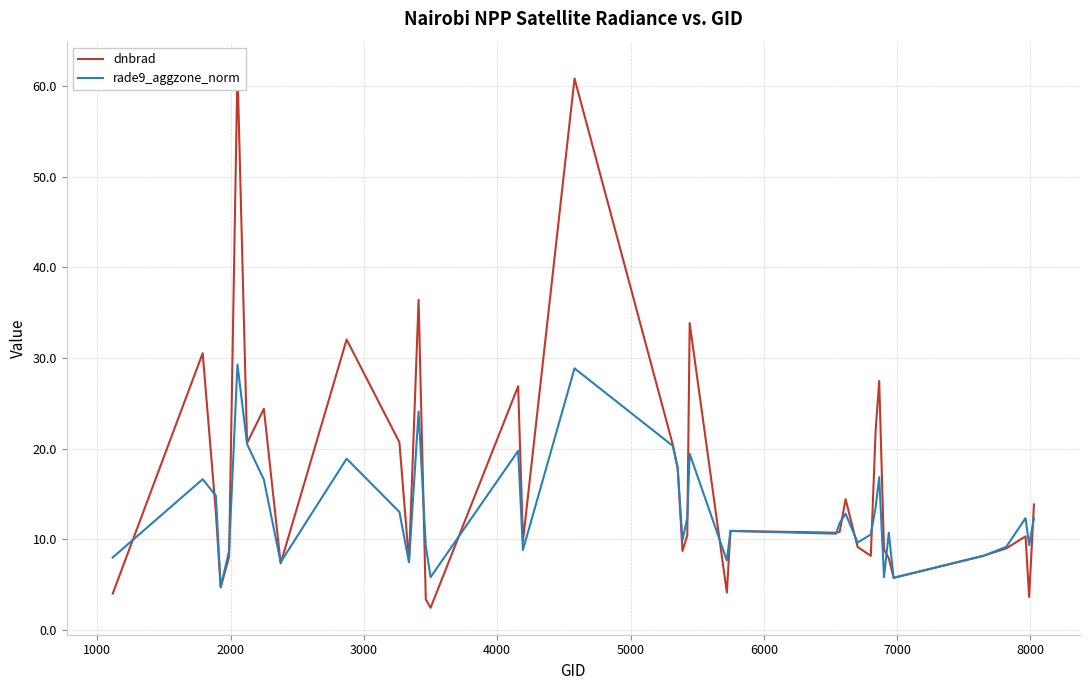

True or false: rade9_aggzone_norm has more than 1 interior local peaks.

True